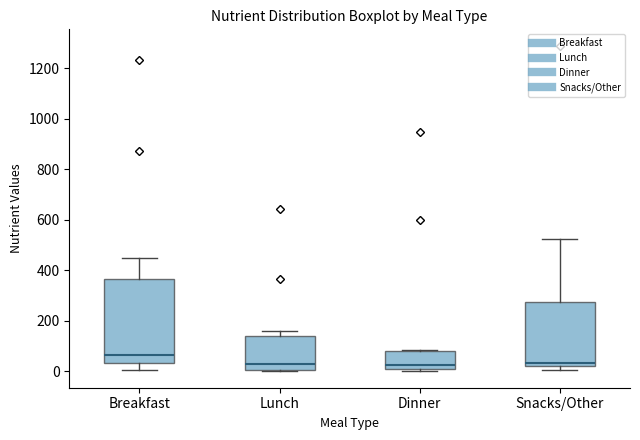

Reading left to right, transcribe this box plot: for each box, give where its median line is, the range the box spans, and where its two whiskers end, as read against the y-axis. The values are not printed on the chart, so give them approximately, as read against the axis.

Breakfast: median 60, box 40 to 360, whiskers 0 to 440
Lunch: median 20, box 0 to 140, whiskers 0 to 160
Dinner: median 20, box 0 to 80, whiskers 0 (just below the box's lower edge) to 80
Snacks/Other: median 40, box 20 to 280, whiskers 0 to 520